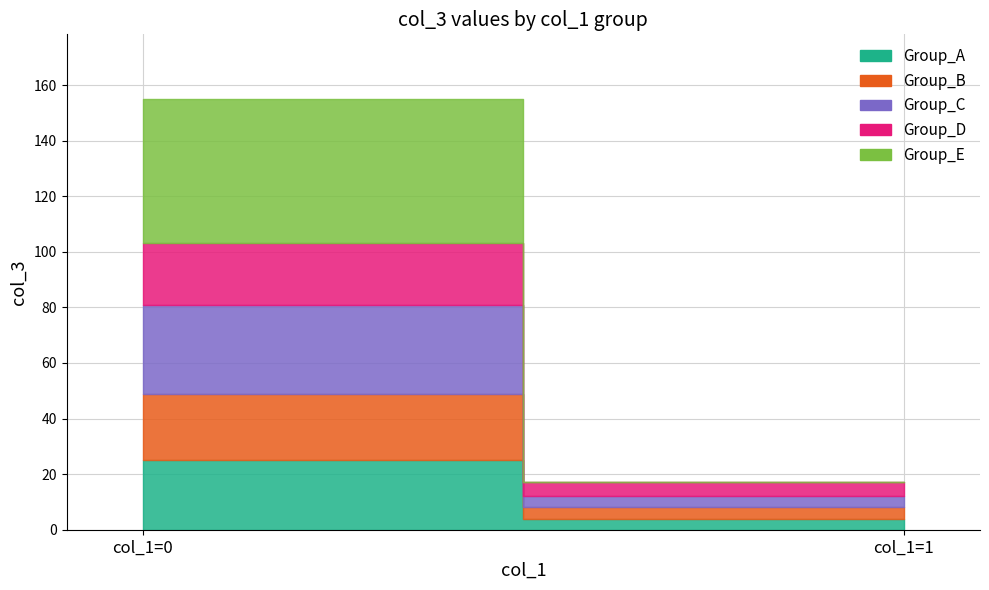

Does the chart have visible grid lines?

Yes